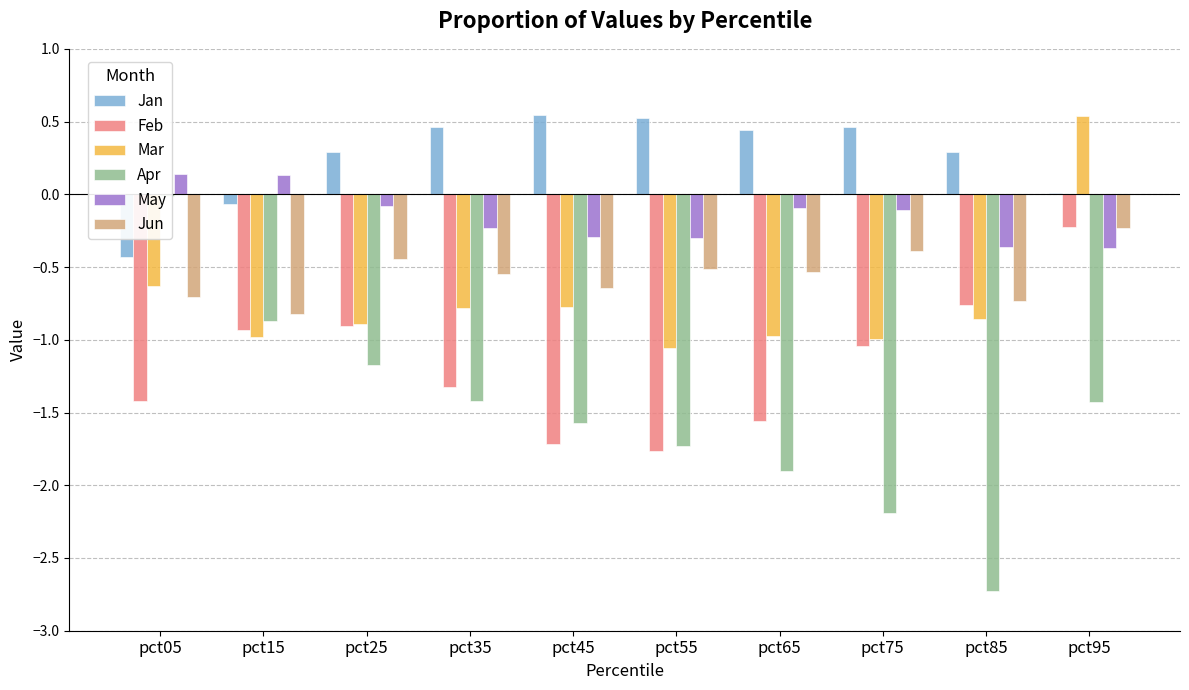

How many data points in Mar are above 0?

1